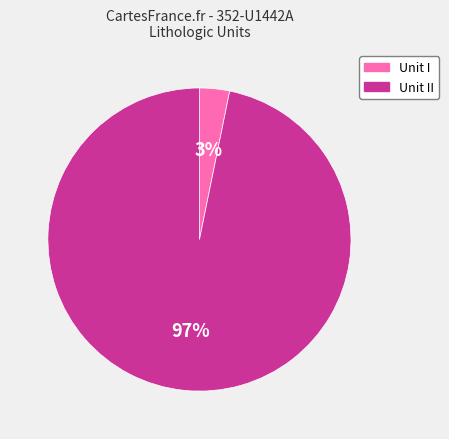

Which slice is the largest?

Unit II